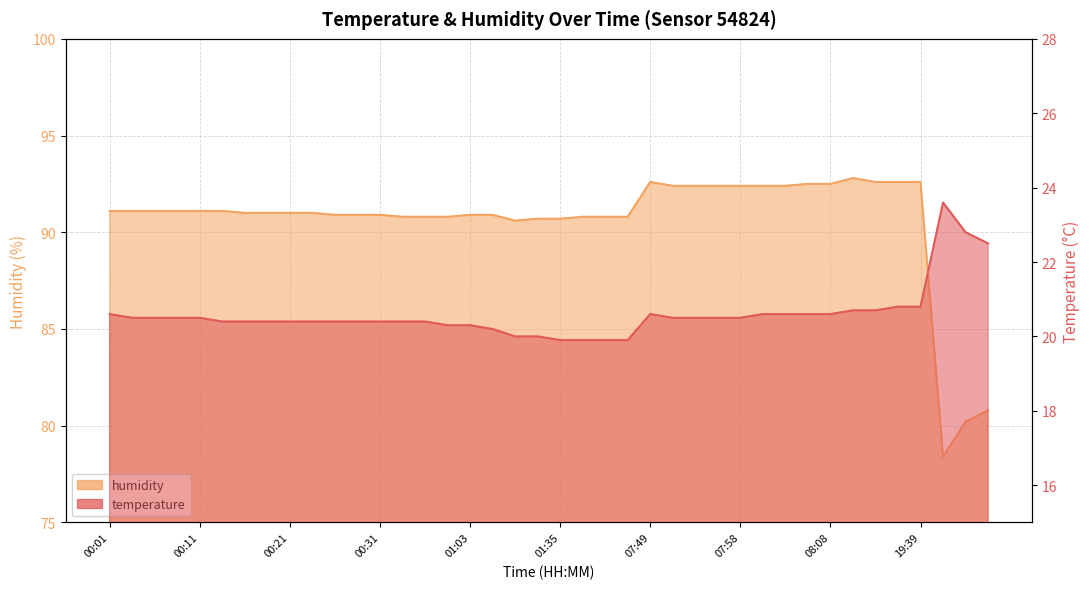

Does the chart display data point markers on the line(s)?

No